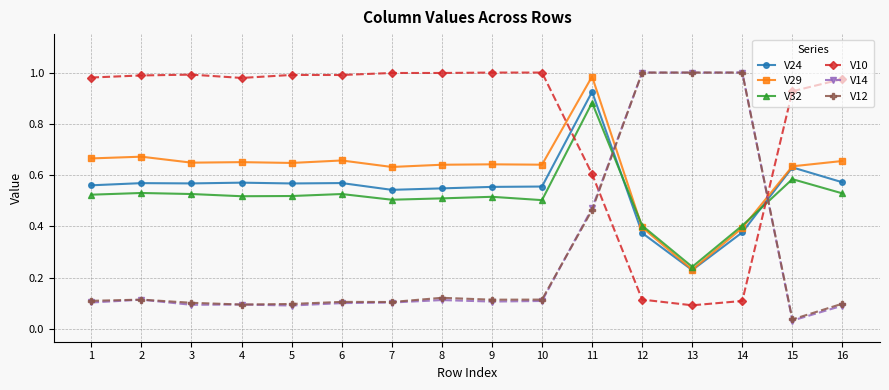

True or false: V10 has a value of 1.0 at 2.

True